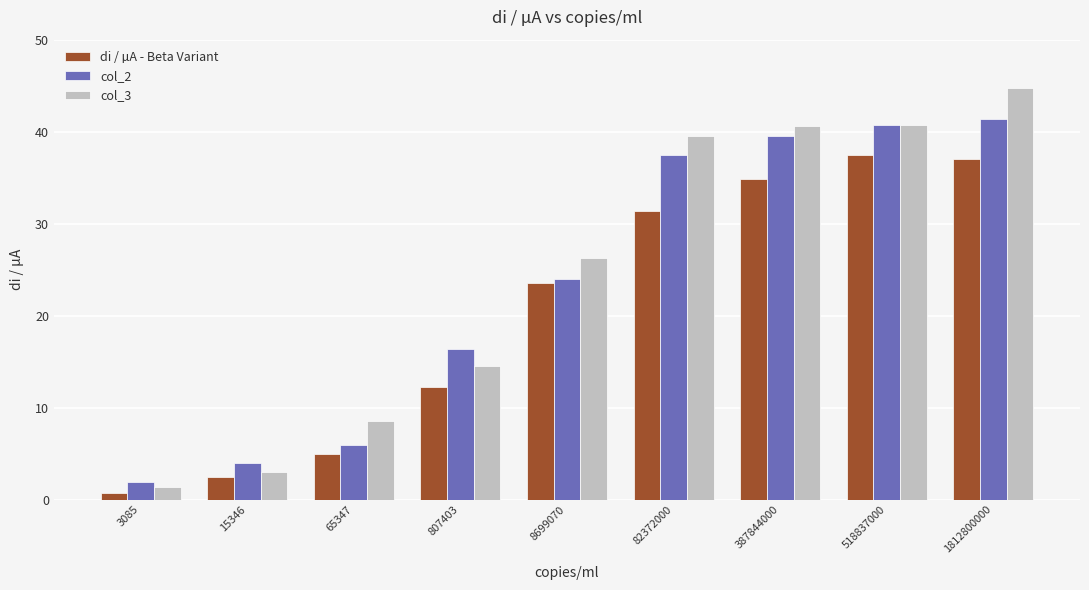

How many series are shown in this chart?

3